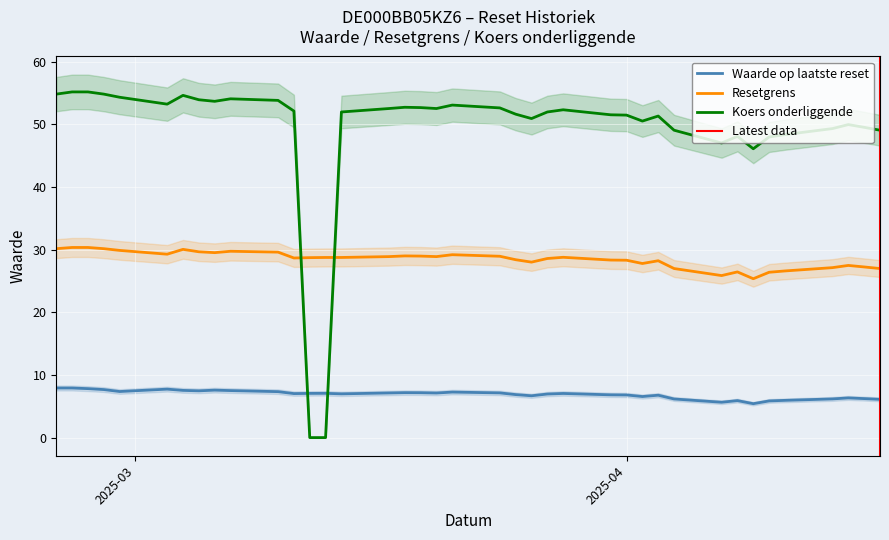

How many lines are shown in the chart?

3